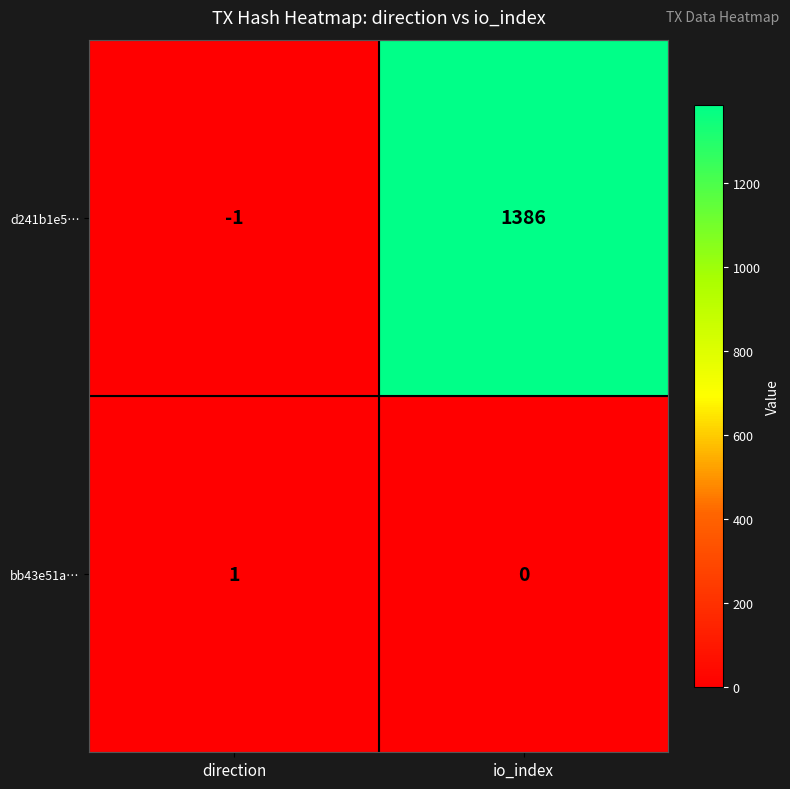

How many categories are shown in the chart?

2